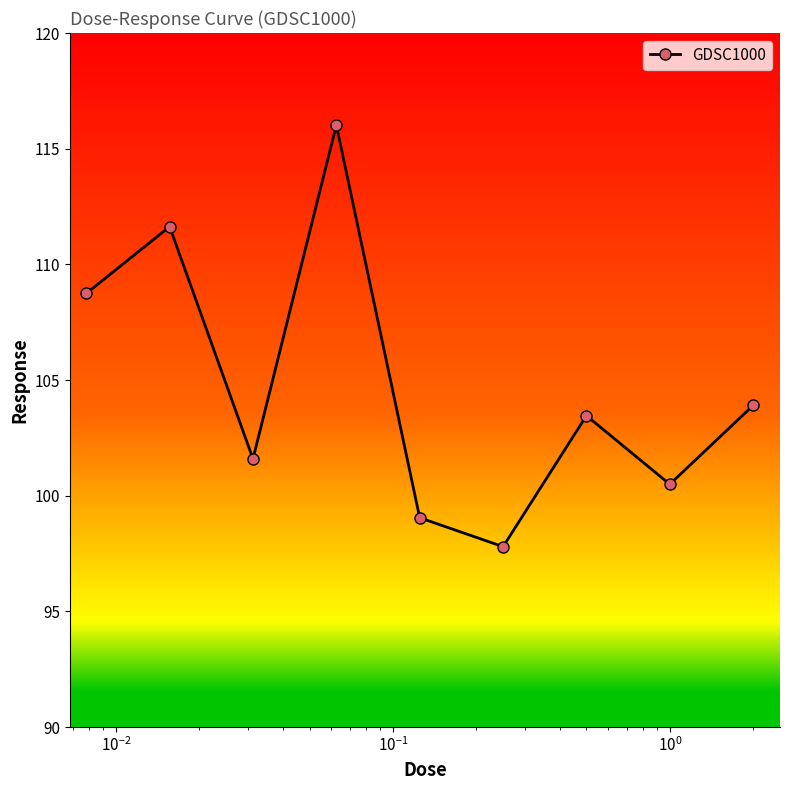

What is the difference between the second highest and second lowest values?

12.6